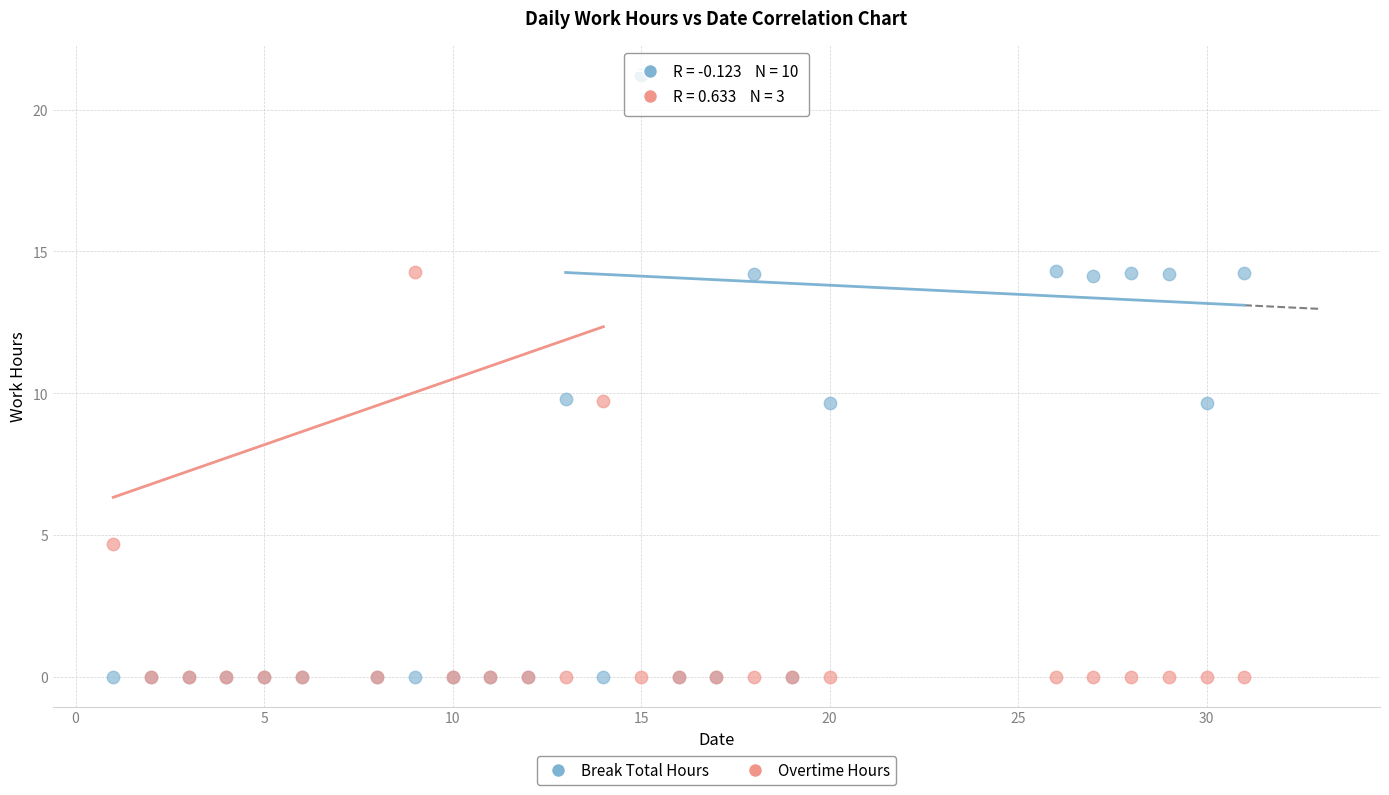

Which series has the largest Y range (max minus min)?

Break Total Hours